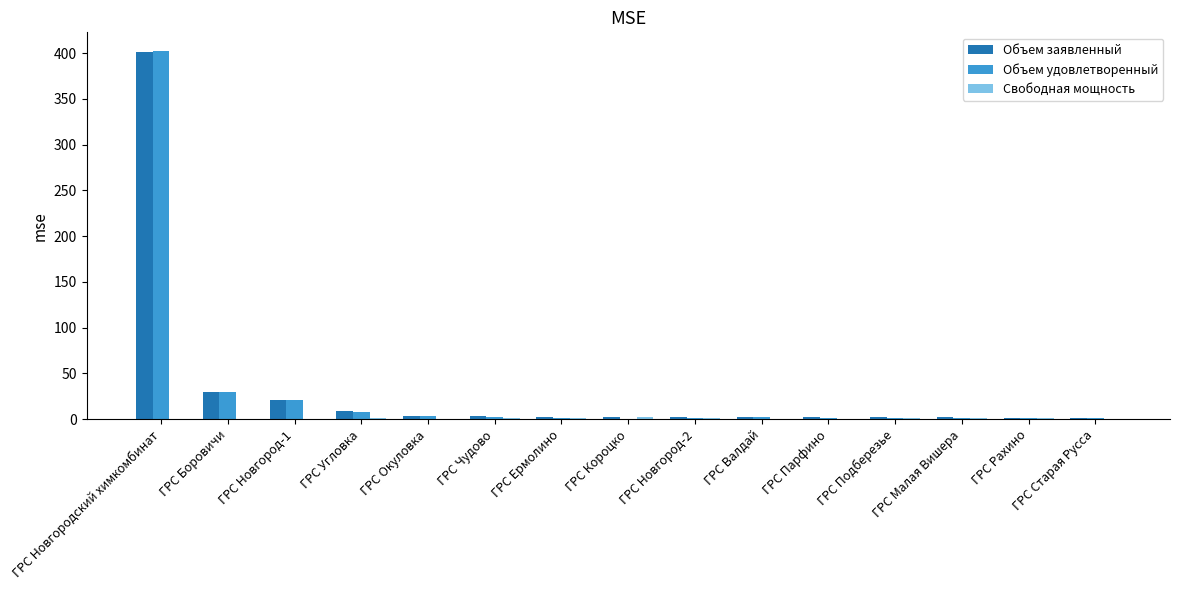

At which label does Объем удовлетворенный first exceed 1?

ГРС Новгородский химкомбинат